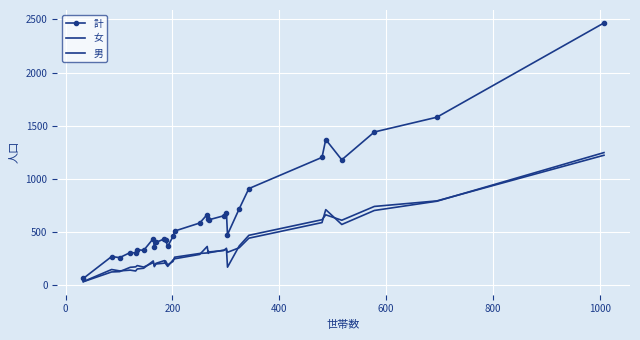

What are all the series names shown in the legend?

計, 女, 男